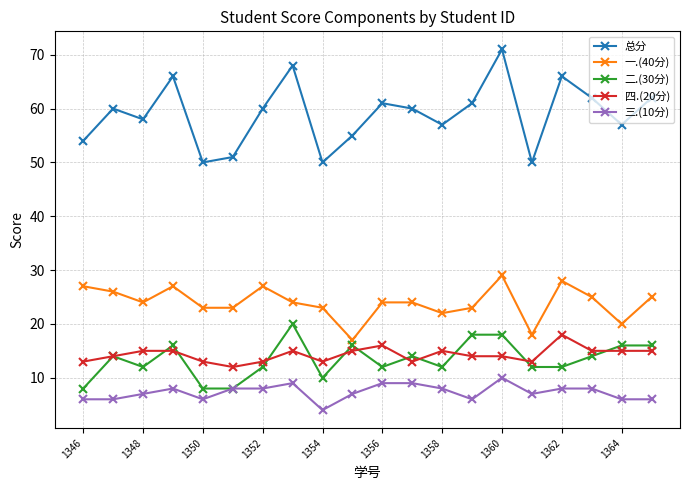

What is the maximum value shown in the chart?

71